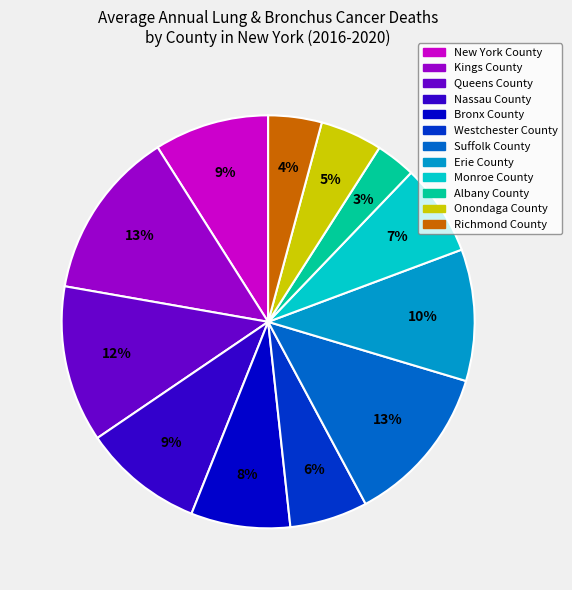

To the nearest percent, what percentage of the pie is Suffolk County?

13%